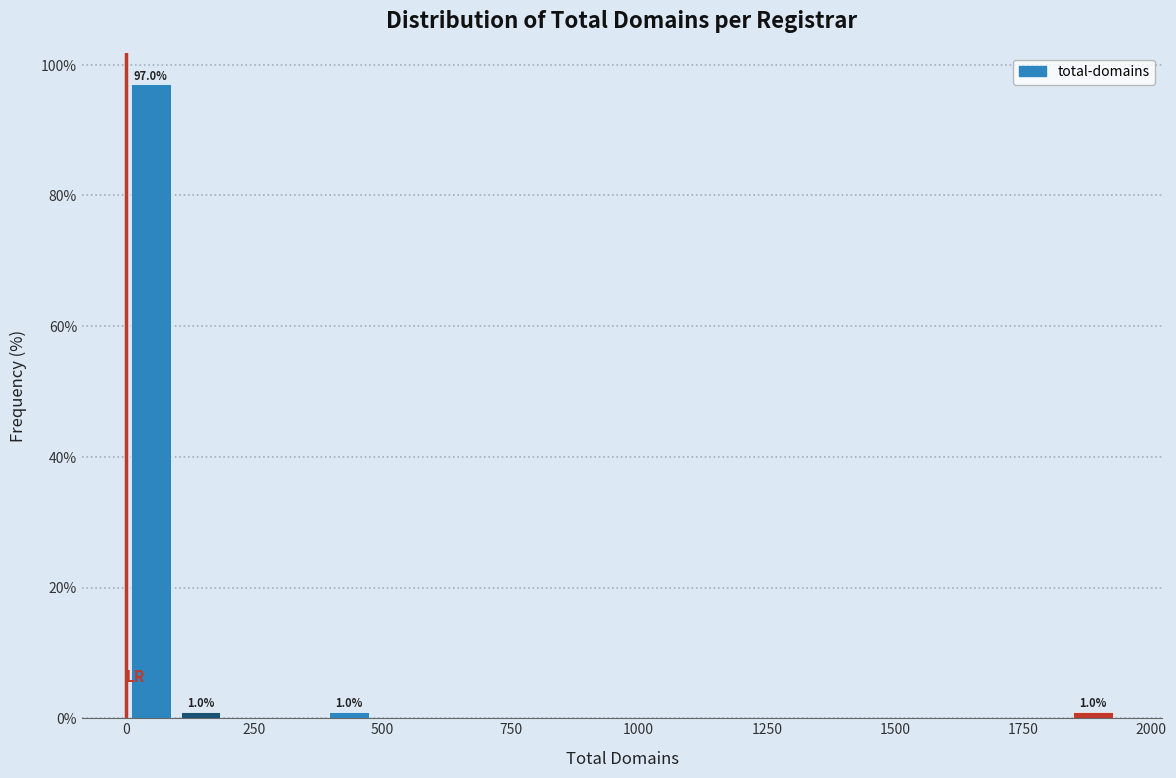

Around what value on the x-axis is the tallest bar? Give the approximate position of its centre, as read against the axis.

50